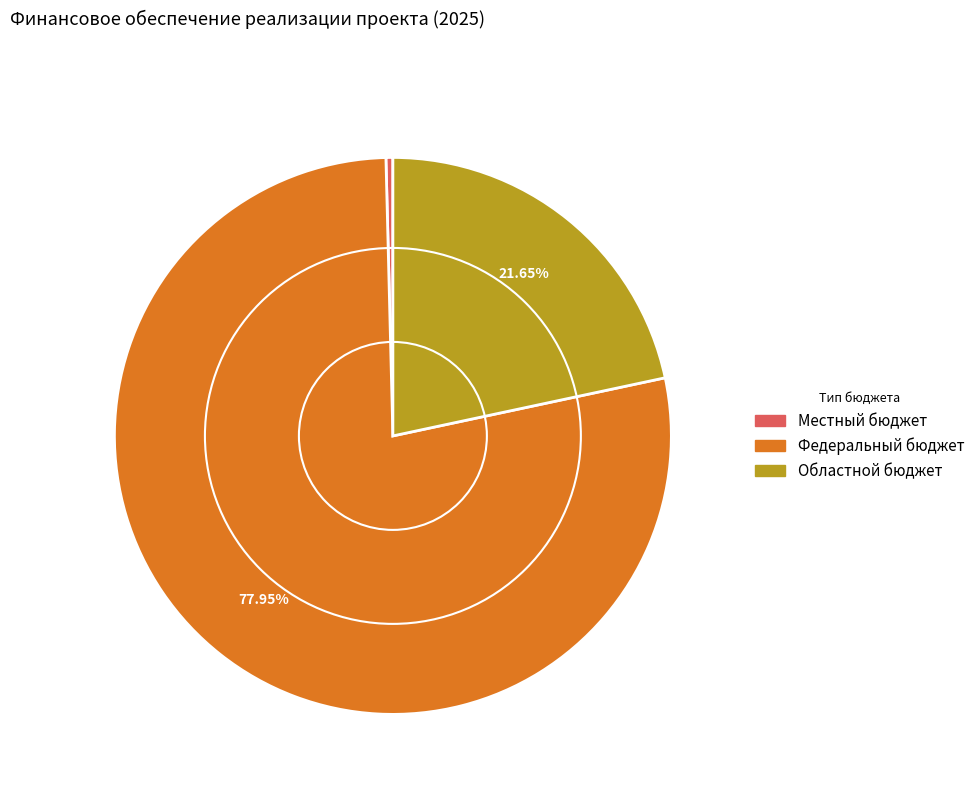

Which has a higher value, Местный бюджет or Областной бюджет?

Областной бюджет